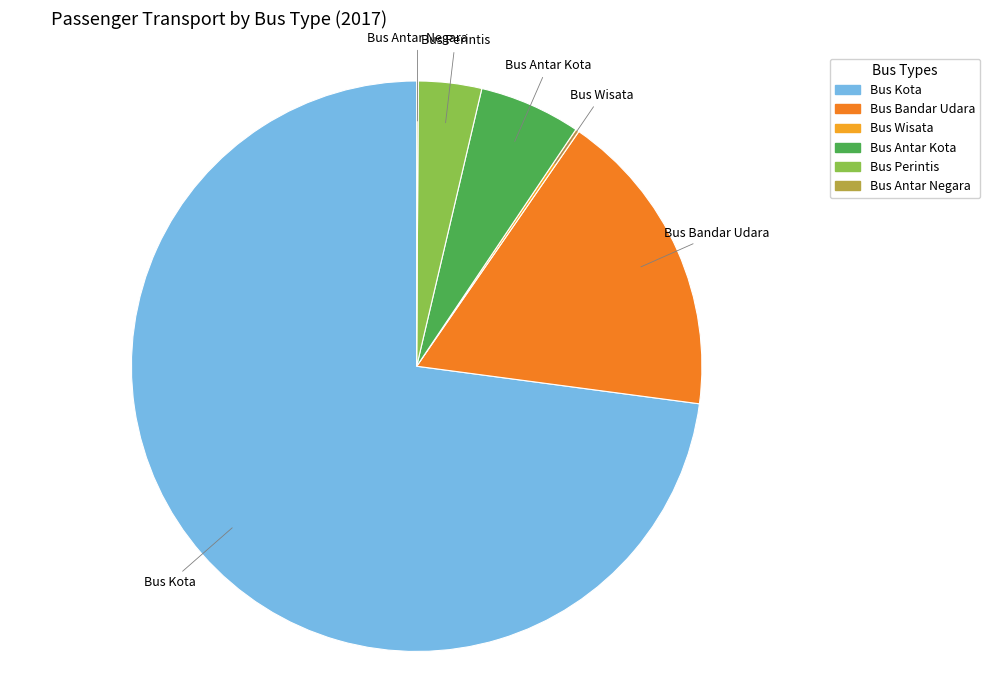

Which slice is the largest?

Bus Kota